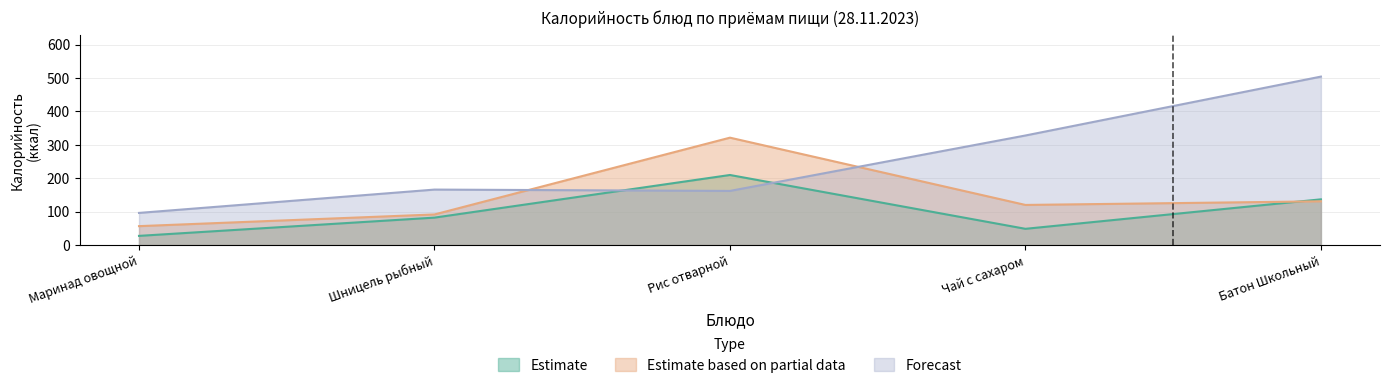

What is the average value of the Estimate series?

100.9